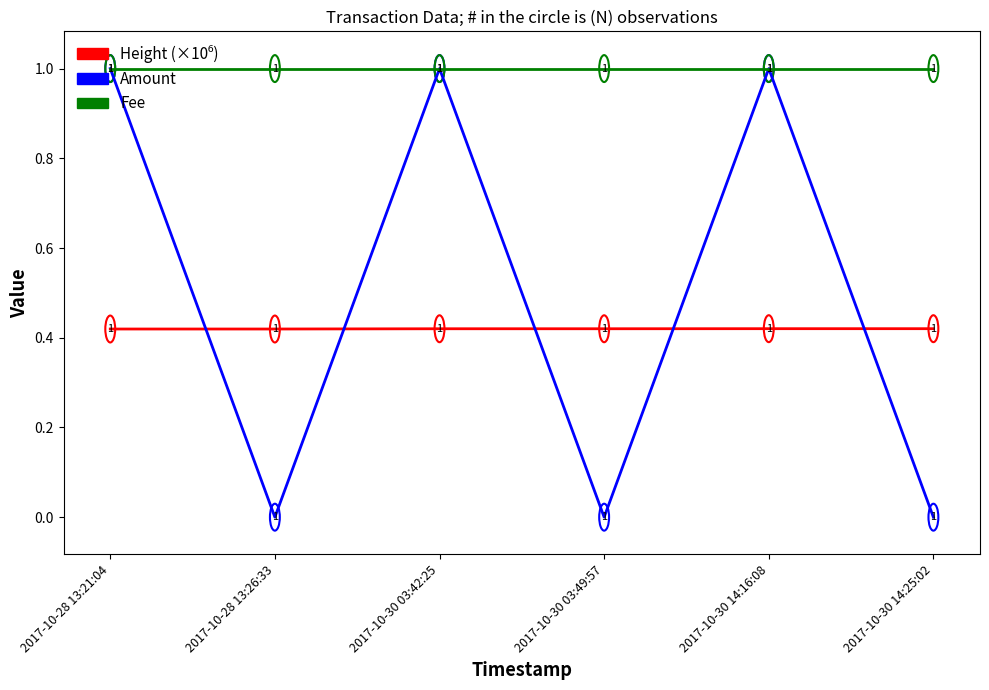

What is the spread (max minus min) of values at 2017-10-28 13:26:33?

1.0